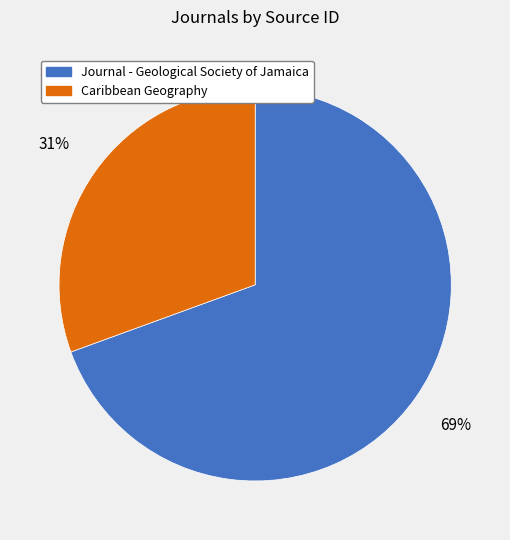

To the nearest percent, what is the average slice percentage?

50%